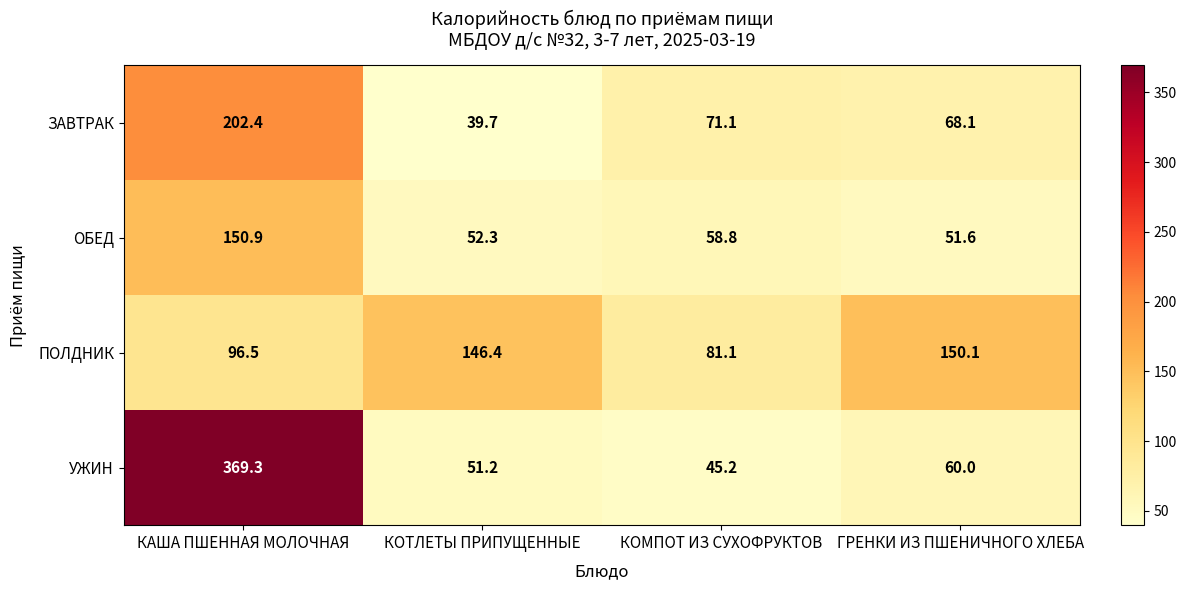

How many distinct data groups are displayed?

4